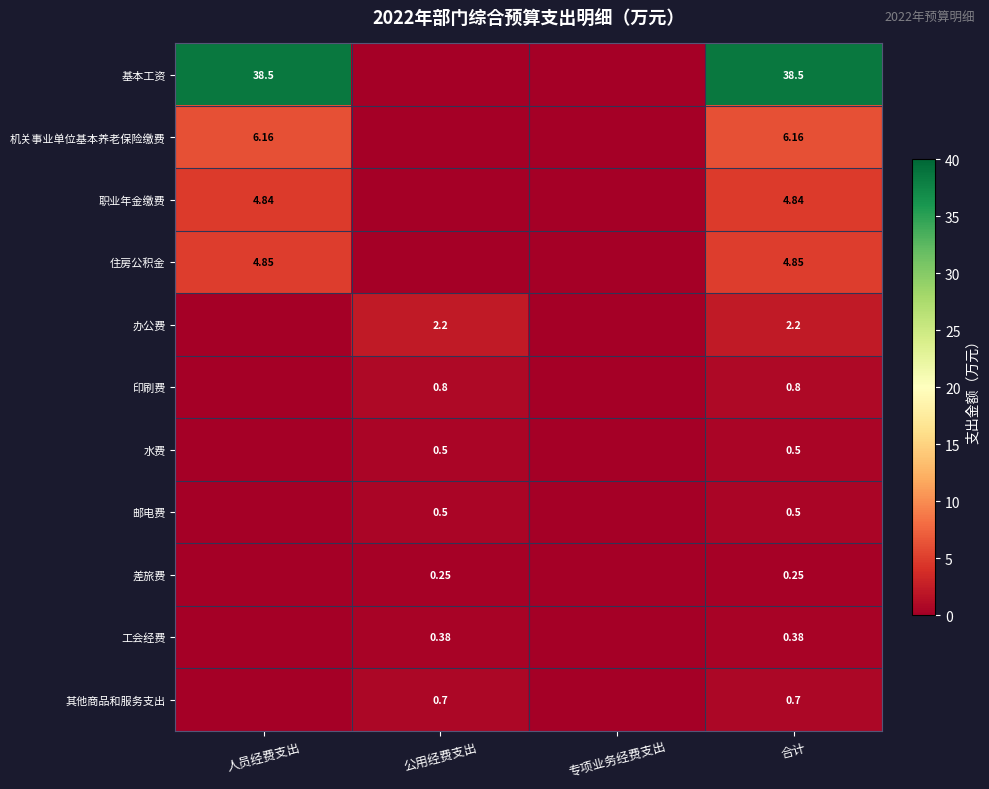

At 专项业务经费支出, list the series in order from smallest to largest.

基本工资, 机关事业单位基本养老保险缴费, 职业年金缴费, 住房公积金, 办公费, 印刷费, 水费, 邮电费, 差旅费, 工会经费, 其他商品和服务支出